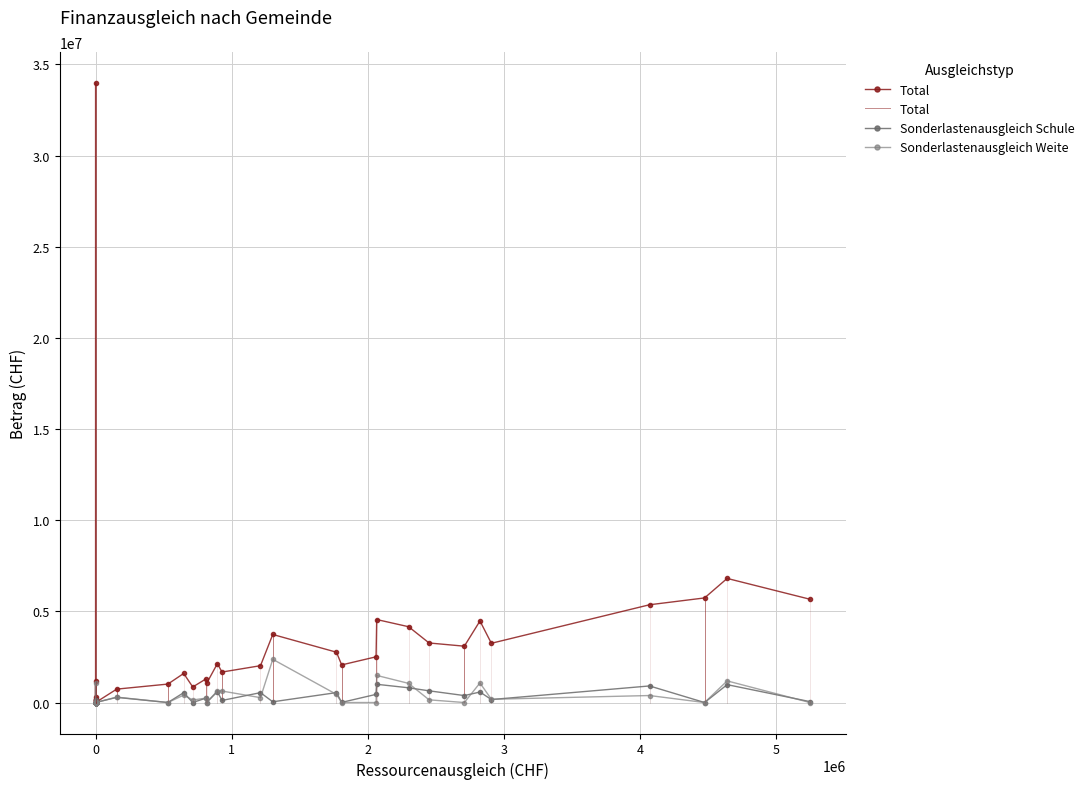

How many positive values does the Ressourcenausgleich series have?

23